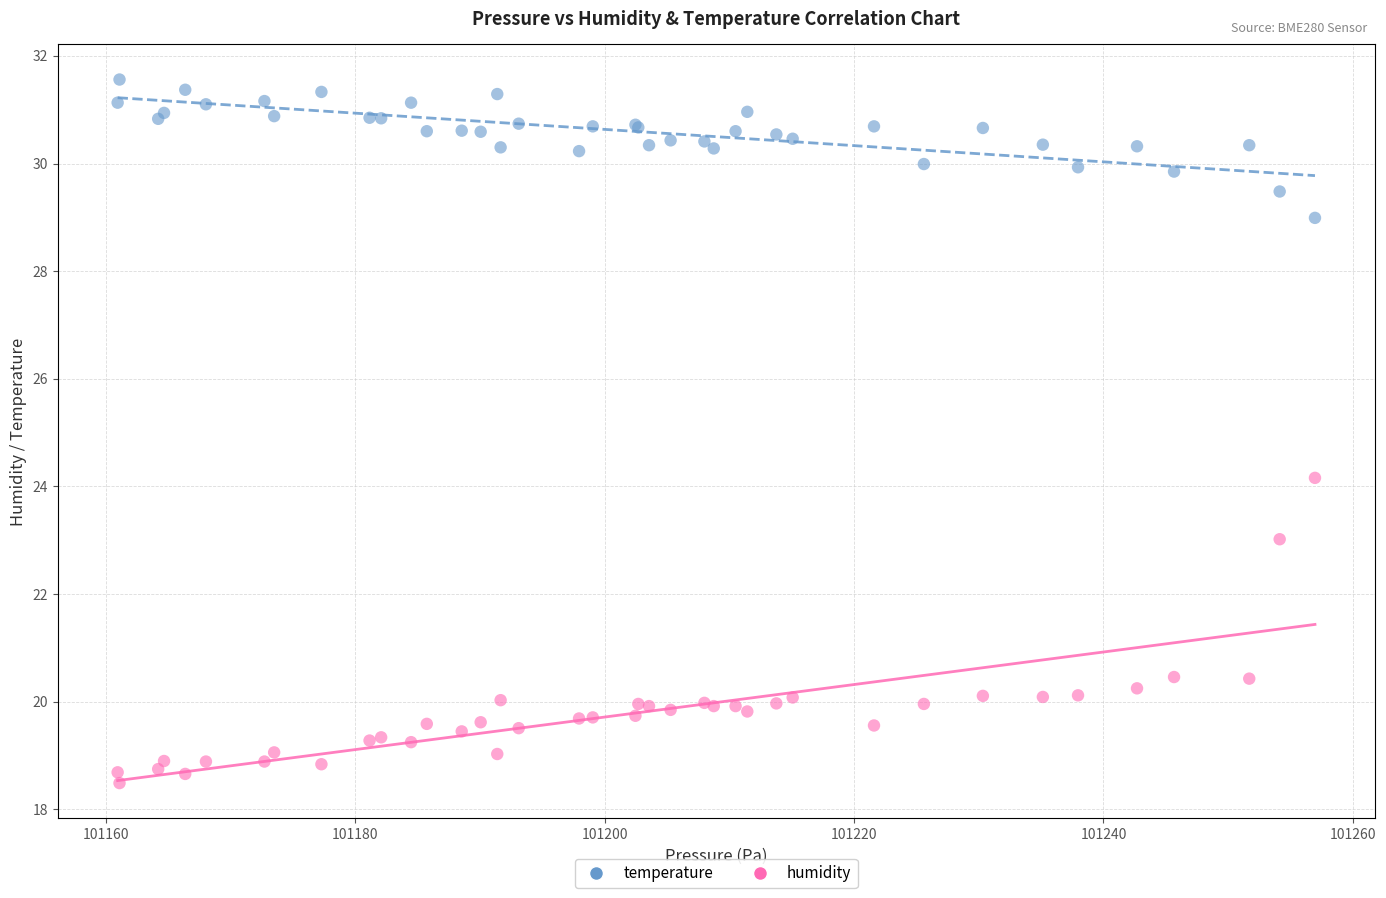

Across all series, what Y value is closest to 25?

24.2